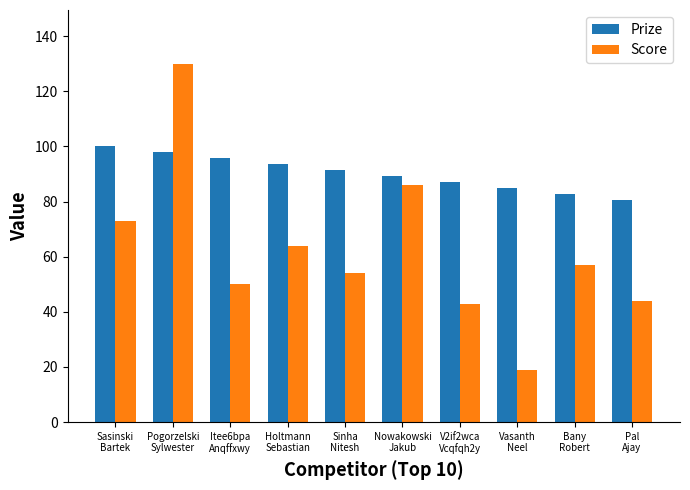

Reading left to right, extract all data points from this chart.

Prize: 100.0	97.8	95.7	93.5	91.4	89.2	87.1	84.9	82.8	80.6
Score: 73.0	130.0	50.0	64.0	54.0	86.0	43.0	19.0	57.0	44.0